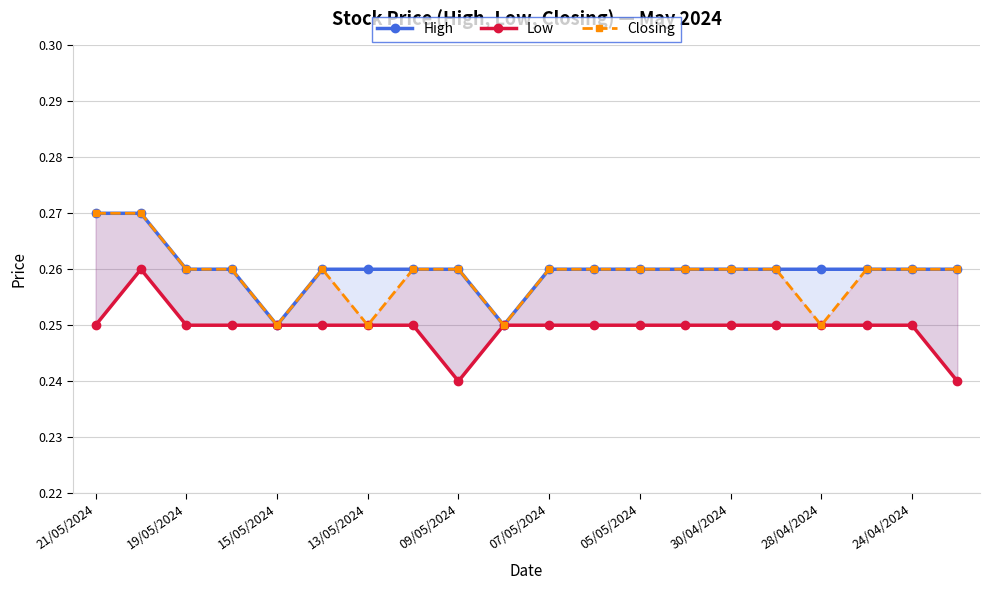

Which category has the highest value across all series?

21/05/2024